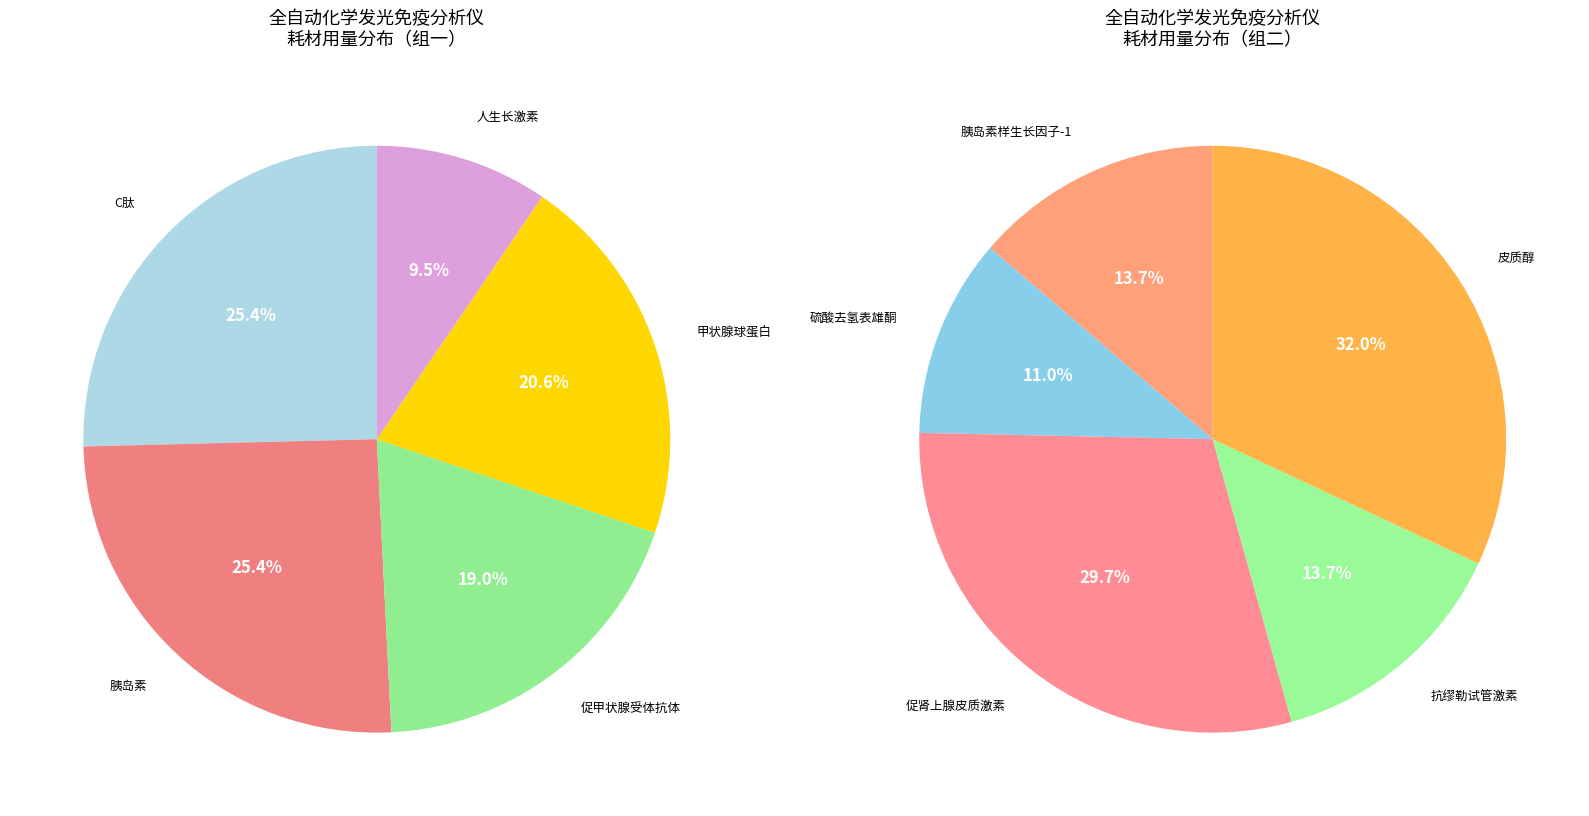

Count the number of slices in the pie.

10